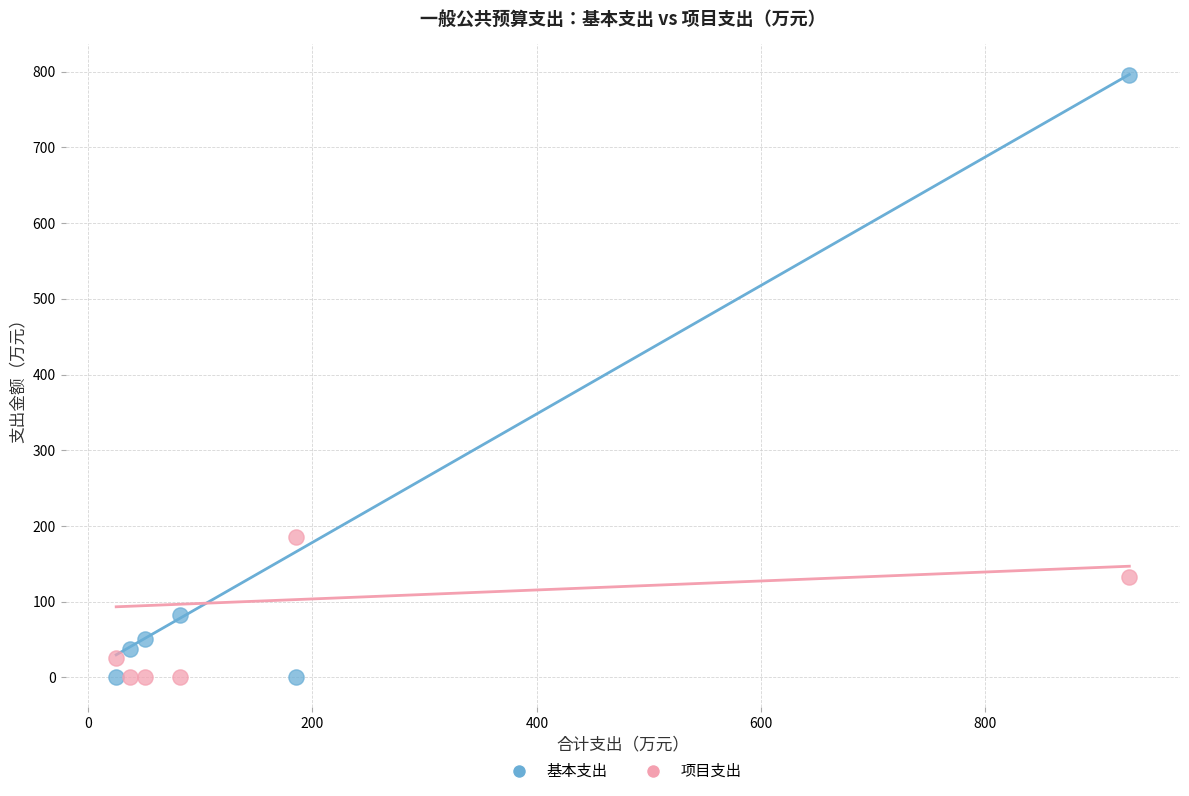

What is the X range (max minus min) for the scatter plot?

903.3